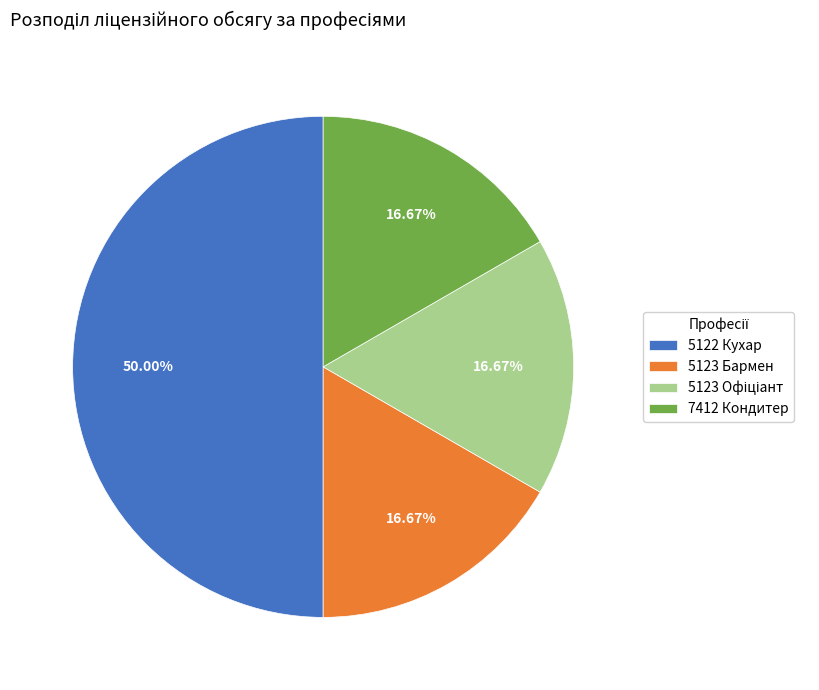

Count the number of slices in the pie.

4